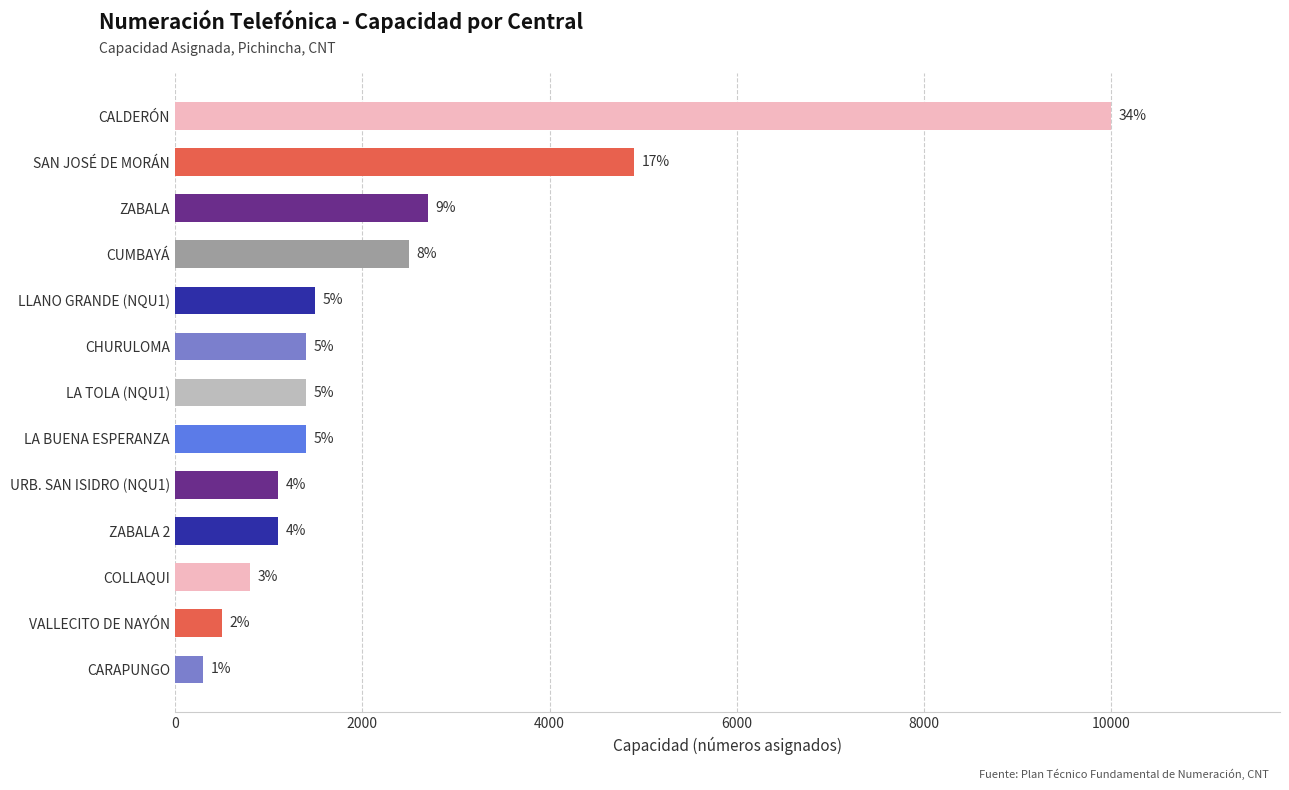

True or false: the data shows 500 at VALLECITO DE NAYÓN.

True